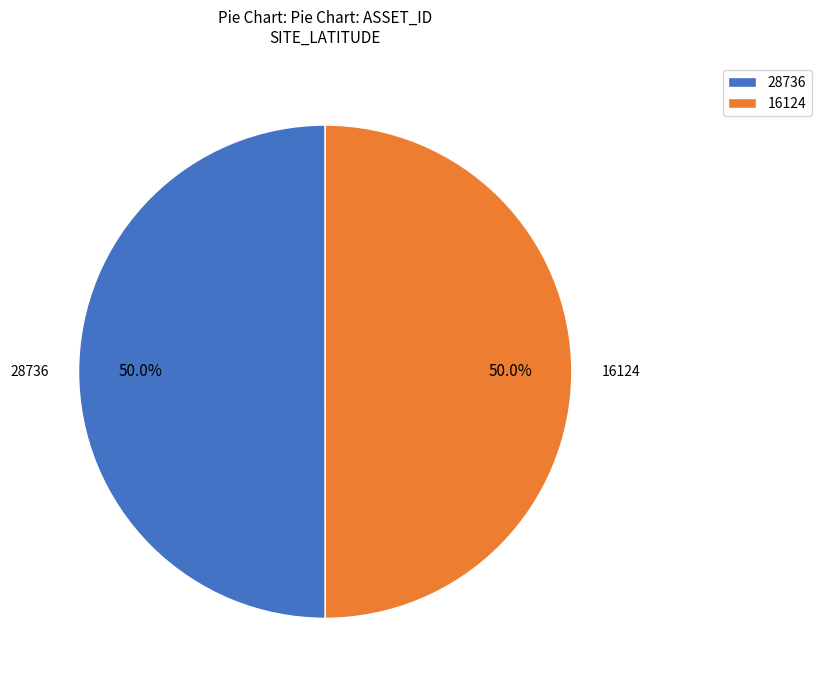

What is the ratio of the value at 28736 to the value at 16124?

1.0